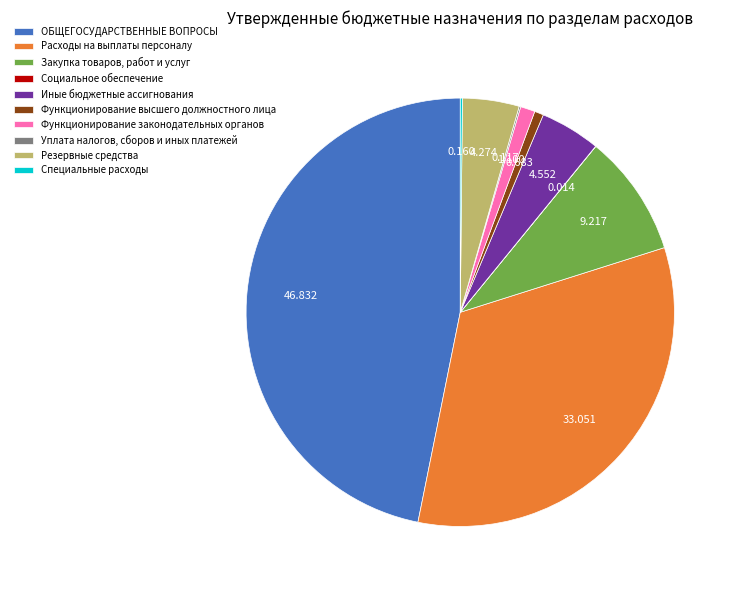

Which category has the biggest portion of the pie?

ОБЩЕГОСУДАРСТВЕННЫЕ ВОПРОСЫ